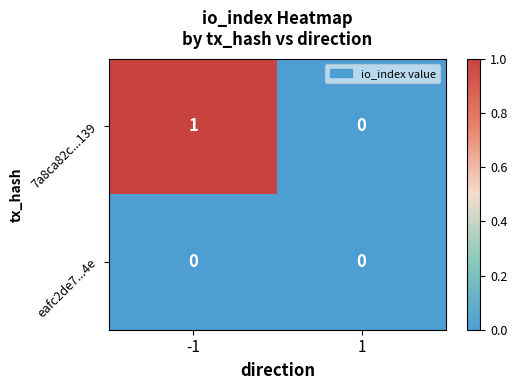

Which series has the largest total across all categories?

7a8ca82c...139